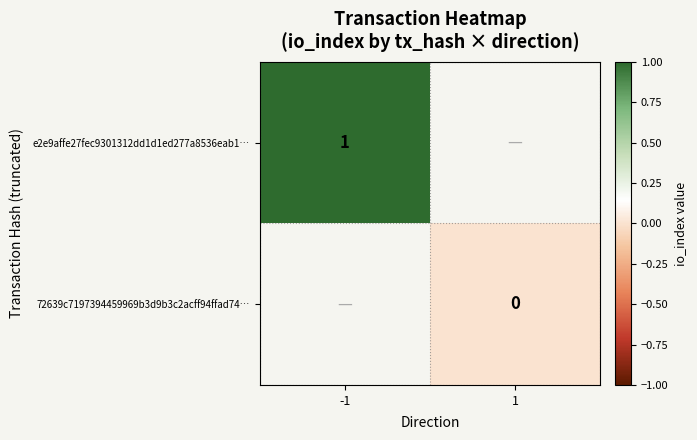

The e2e9affe27fec9301312dd1d1ed277a8536eab1… series shows 0 at -1. True or false?

False